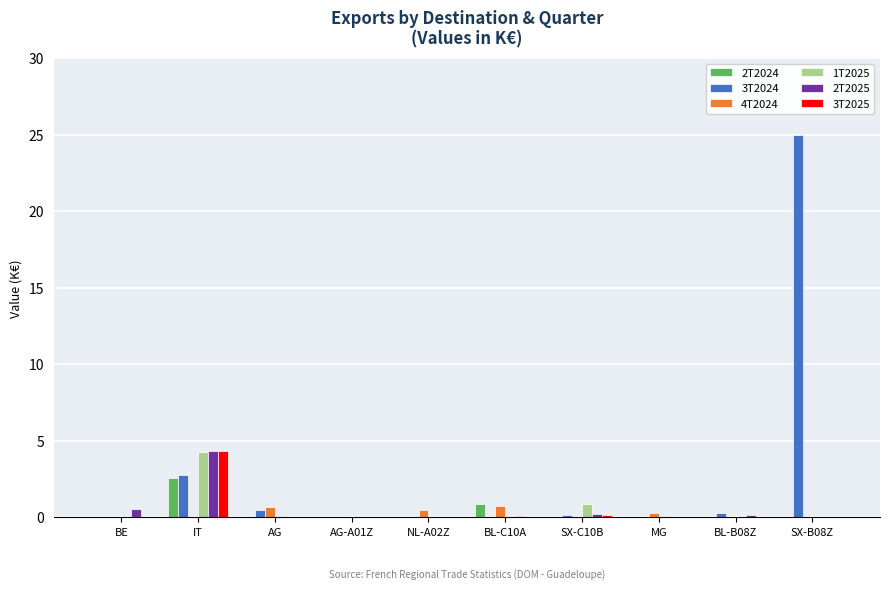

What is the sum of all 1T2025 values?

5.3